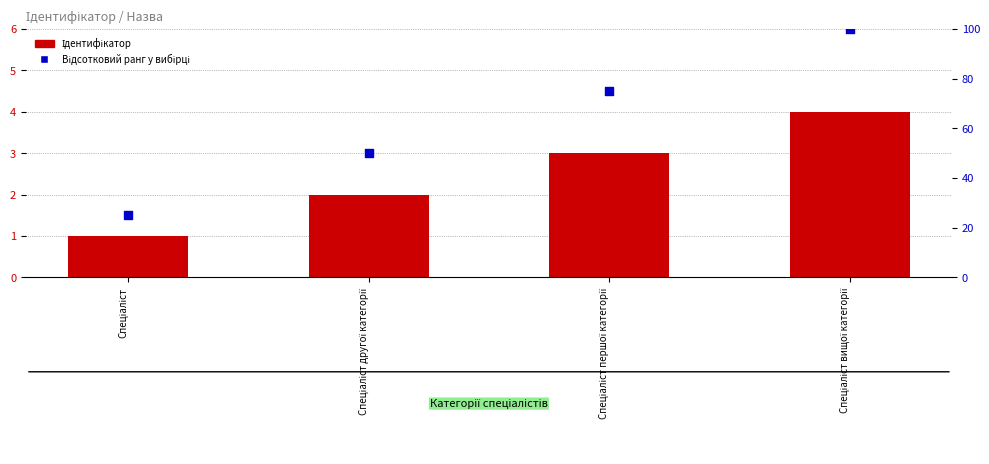

What are all the series names shown in the legend?

Ідентифікатор, Відсотковий ранг у вибірці